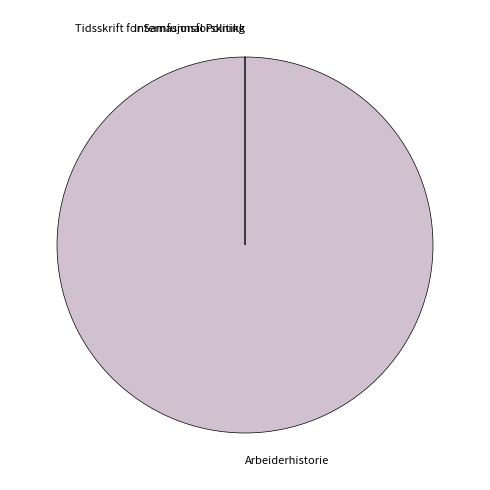

Which category has the biggest portion of the pie?

Arbeiderhistorie